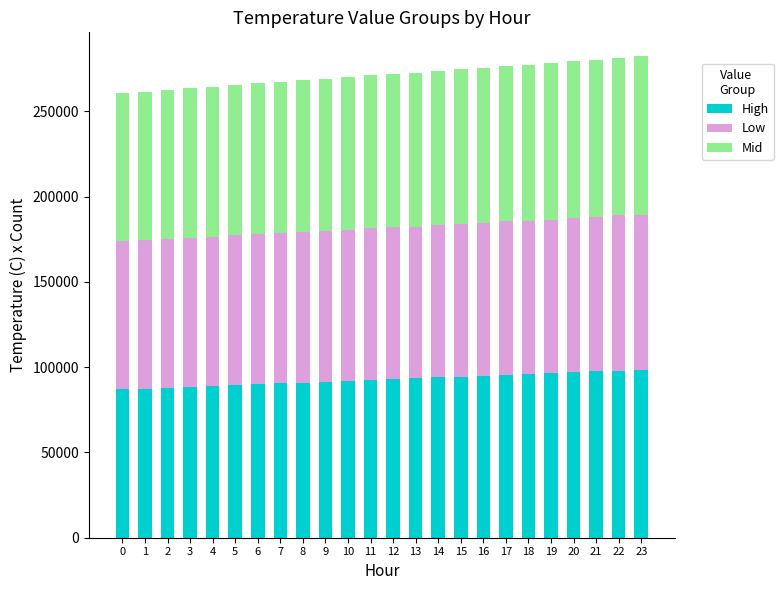

How many series are shown in this chart?

3